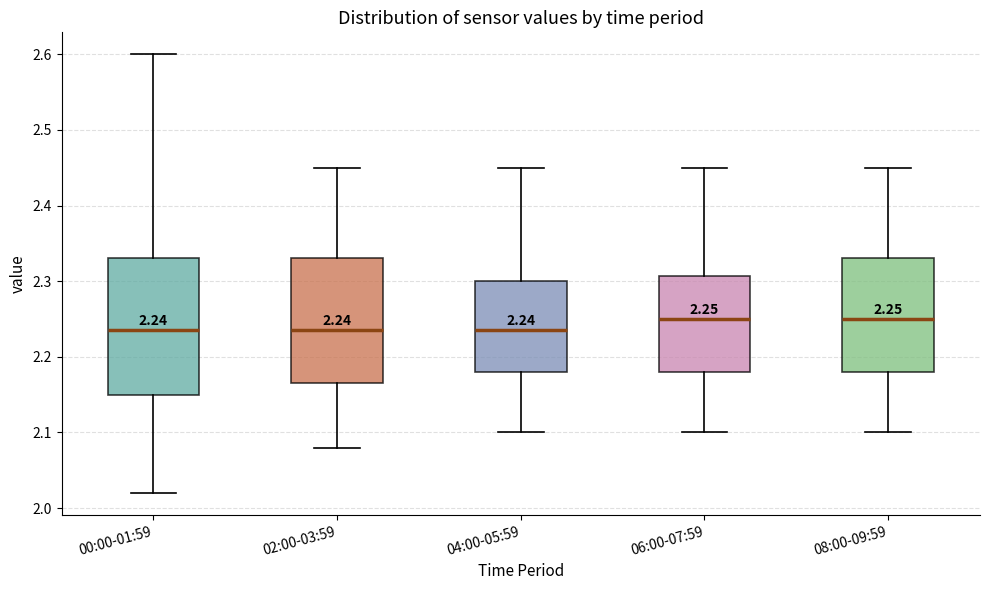

Which box is the tallest, from its lower edge to its upper edge?

00:00-01:59